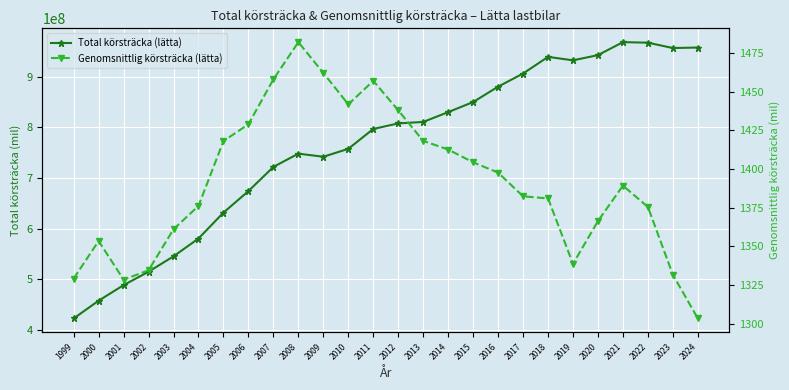

Reading right to left, transcribe all the data shown in this chart.

Total körsträcka (lätta): 958093272.9	957073165.6	967695435.7	968735746.0	943099242.2	932735513.0	939618081.0	906673343.6	880672465.6	850273283.5	830330963.4	810917728.0	808048451.0	797023975.0	757725514.2	742110599.7	748182703.0	722000073.4	674180412.5	631604271.8	580338676.2	545141383.5	514755393.5	488193162.8	457395257.8	422257663.4
Genomsnittlig körsträcka (lätta): 1303.4	1331.7	1375.5	1389.3	1366.4	1338.7	1381.0	1382.4	1397.7	1404.3	1412.6	1418.2	1437.9	1457.0	1441.8	1462.1	1482.0	1458.0	1428.9	1418.1	1376.2	1361.1	1334.6	1328.5	1353.5	1329.2